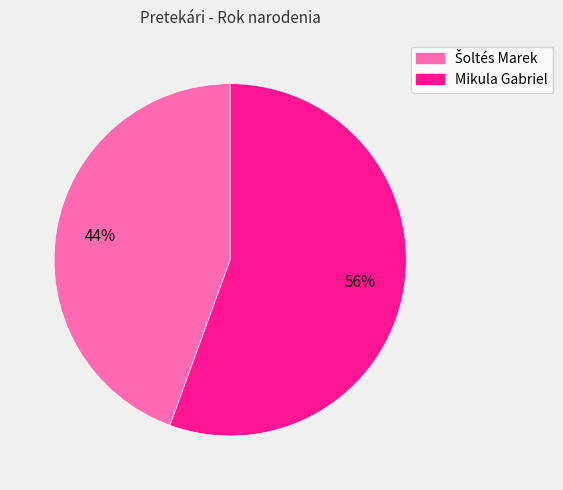

To the nearest percent, what is the average slice percentage?

50%